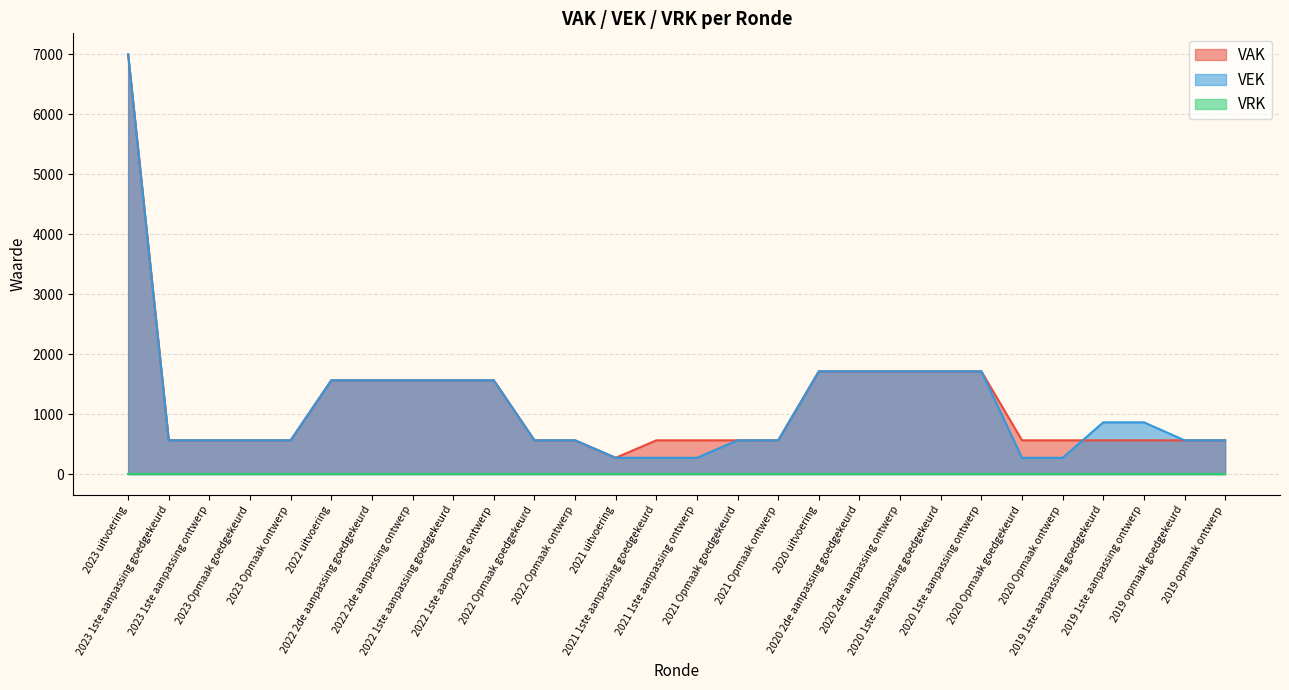

What is the minimum value for VAK?

271